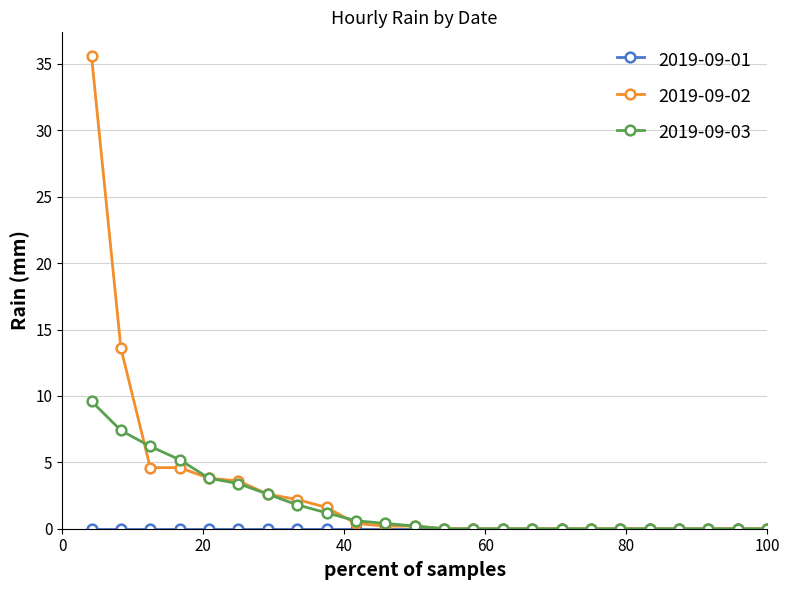

Is this an area chart (filled region under the line)?

No